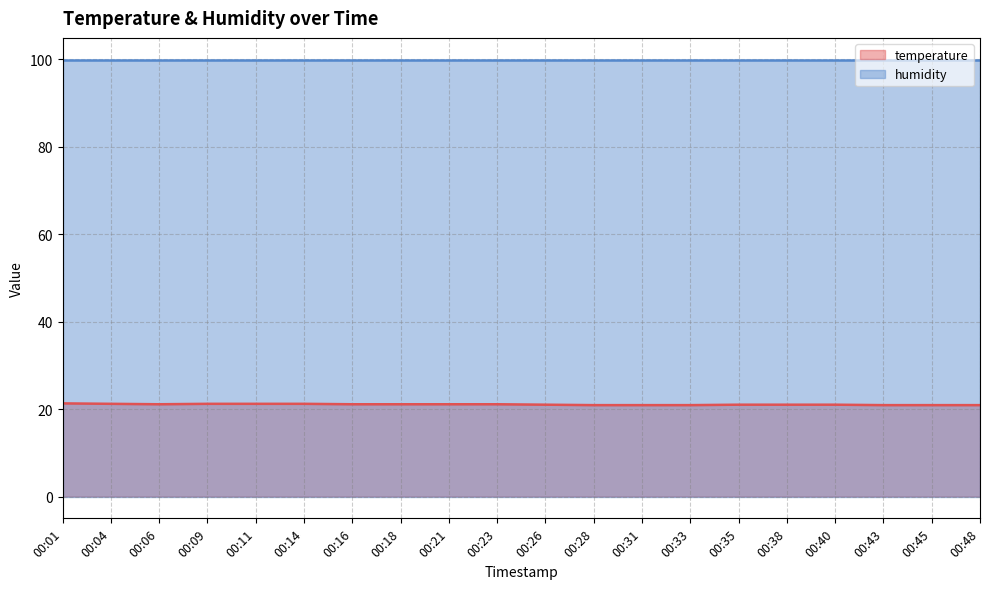

At which category does the data reach its first local valley?

00:06